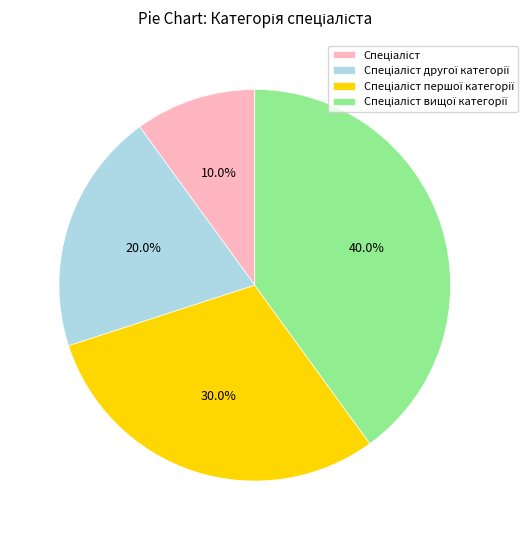

Is there a majority slice in this chart?

No